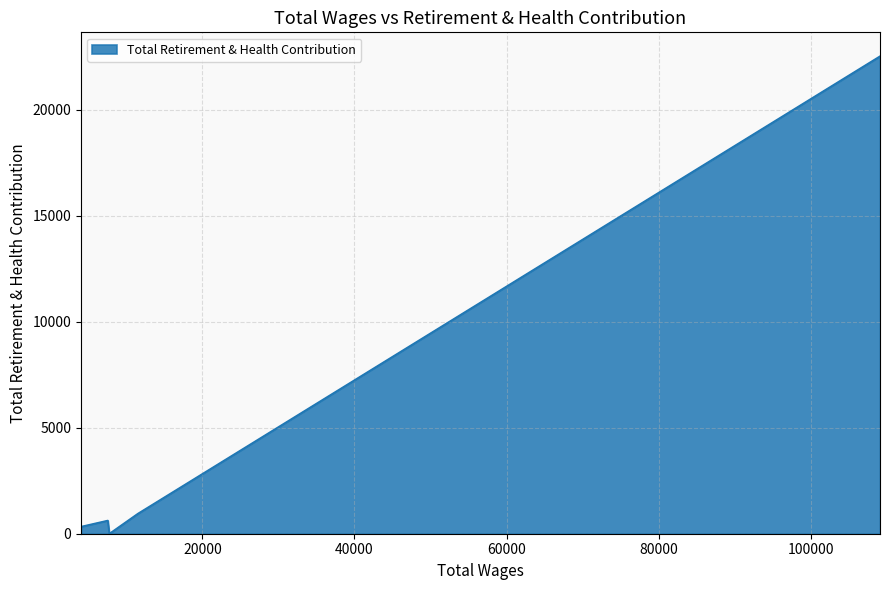

What is the greatest value displayed?

22538